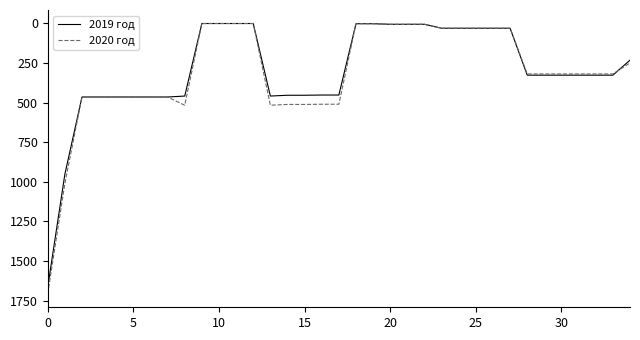

How many distinct data groups are displayed?

2